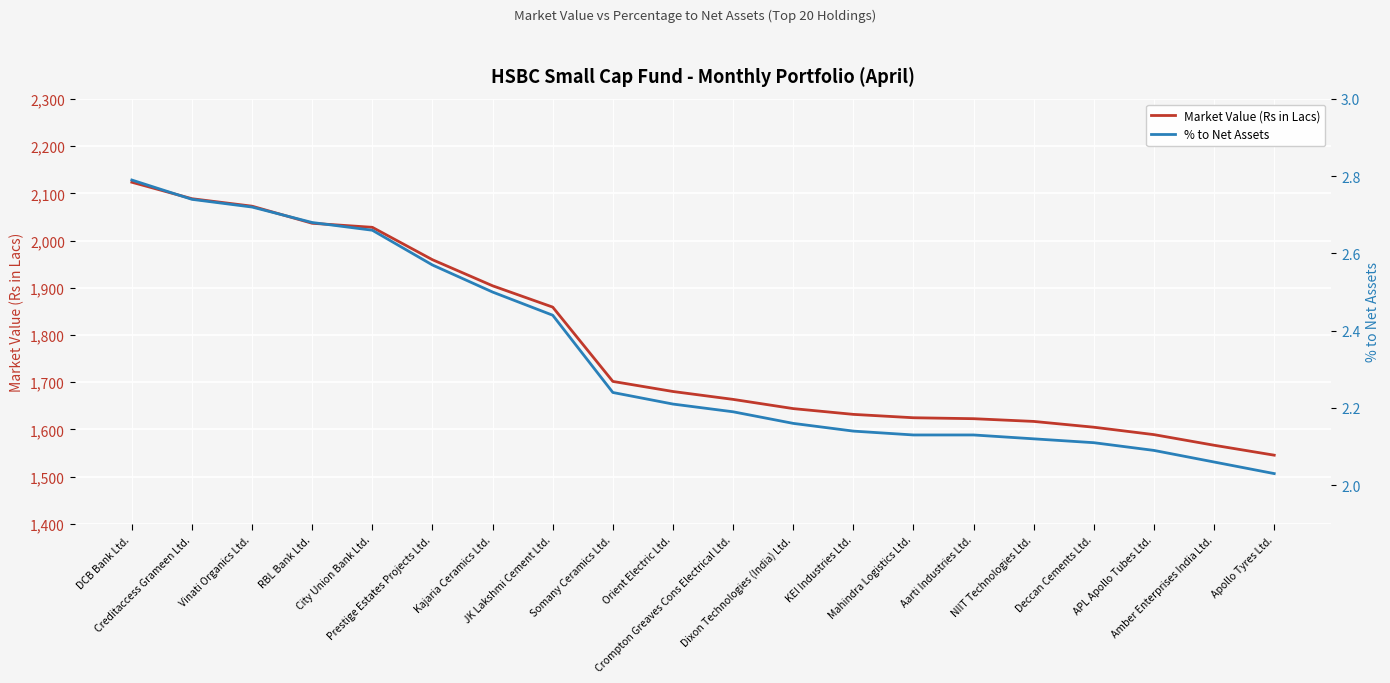

What is the label of the 3rd point from the right?

APL Apollo Tubes Ltd.